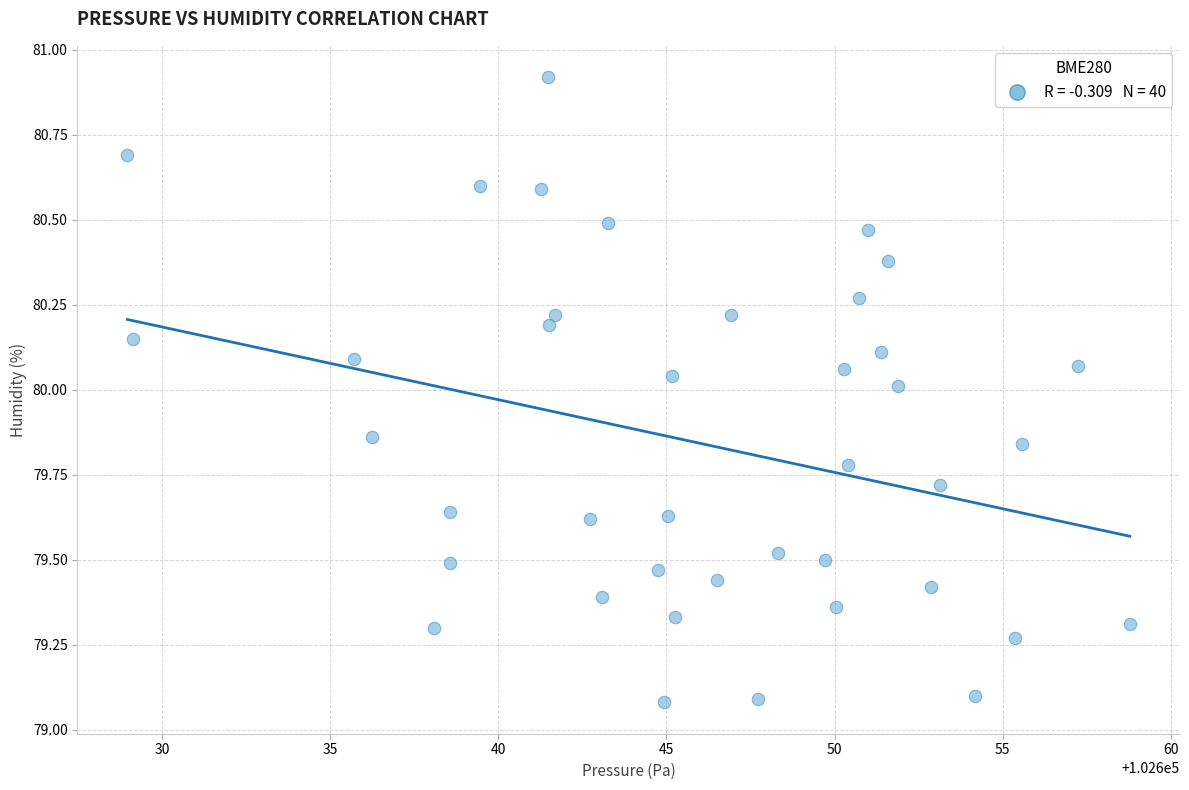

What is the range of X values (max minus min)?

29.8